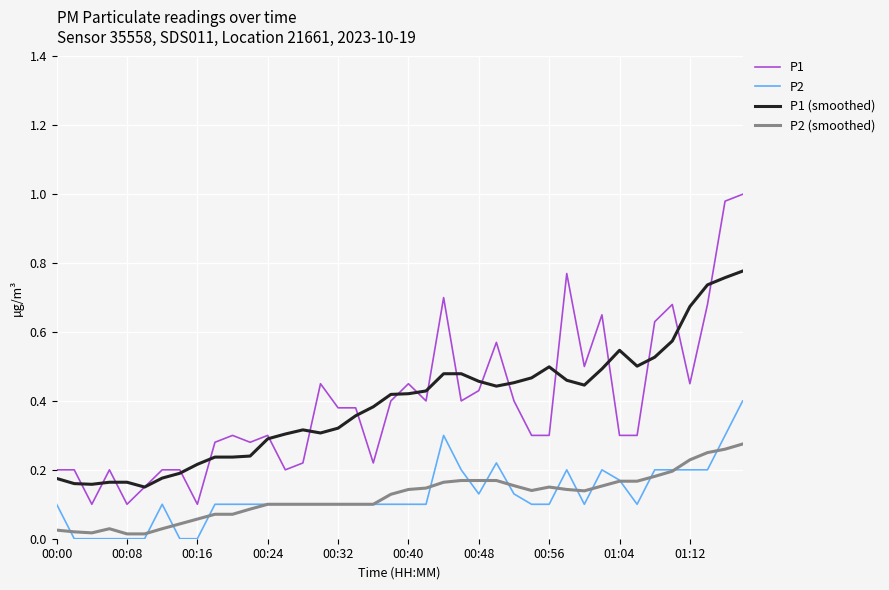

Rank the series by their maximum value, from highest to lowest.

P1, P1 (smoothed), P2, P2 (smoothed)